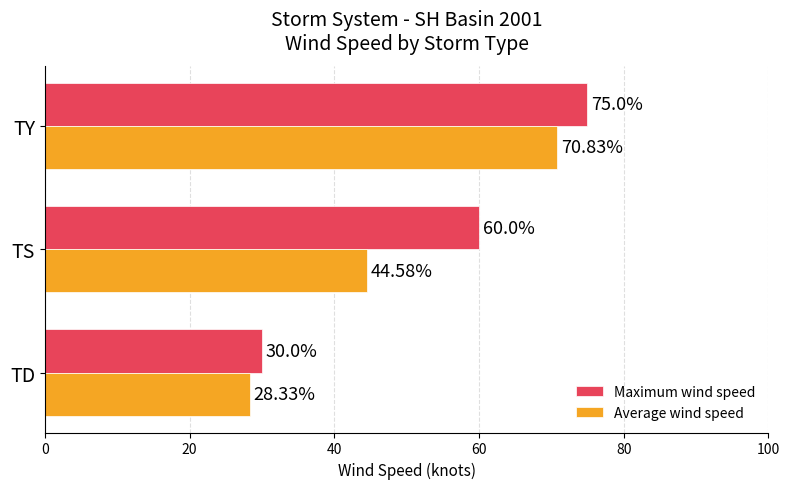

What is the spread (max minus min) of values at TD?

1.7